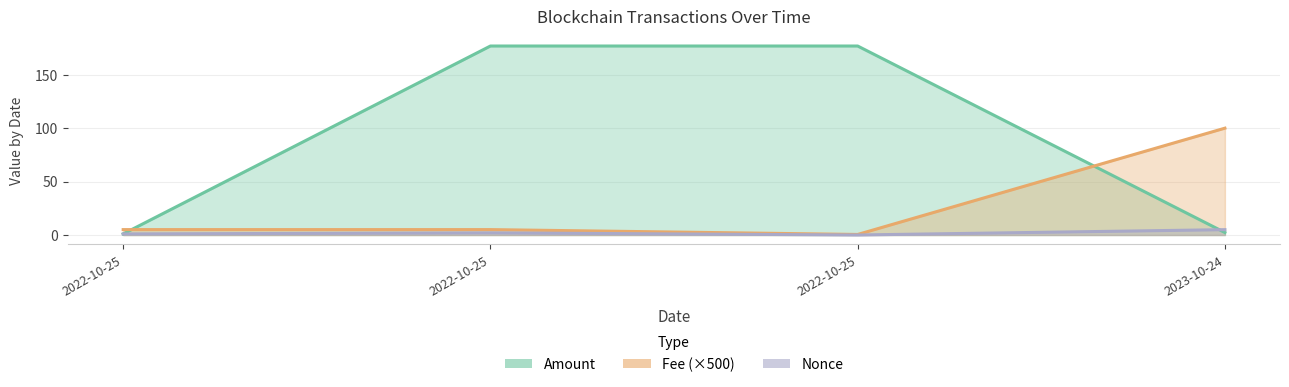

What position from the left is 2022-10-25 21:18:00?

3